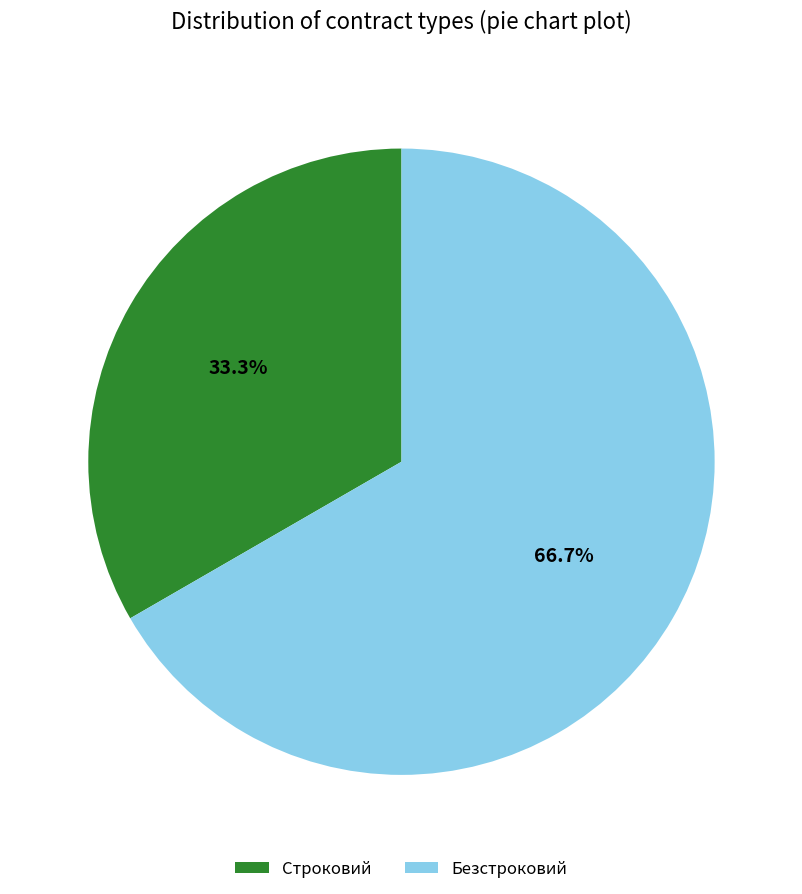

To the nearest percent, what is the average slice percentage?

50%